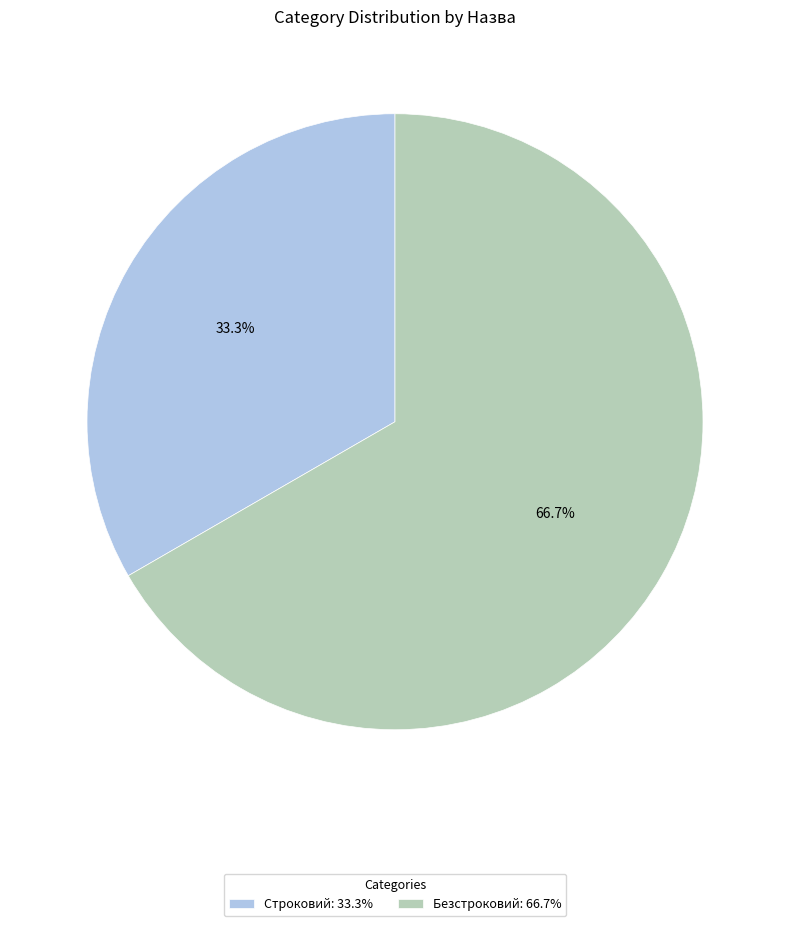

How many slices are in this pie chart?

2